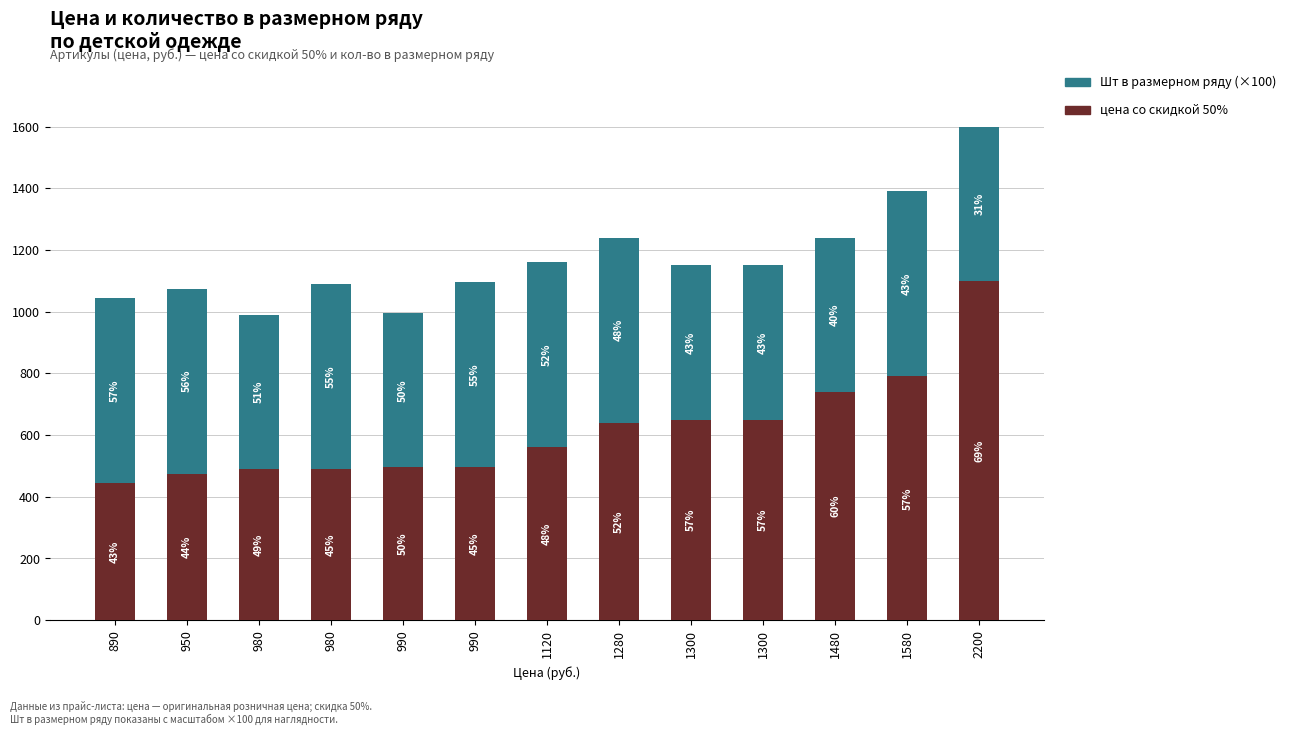

What is the total value across all series at 1120?

1160